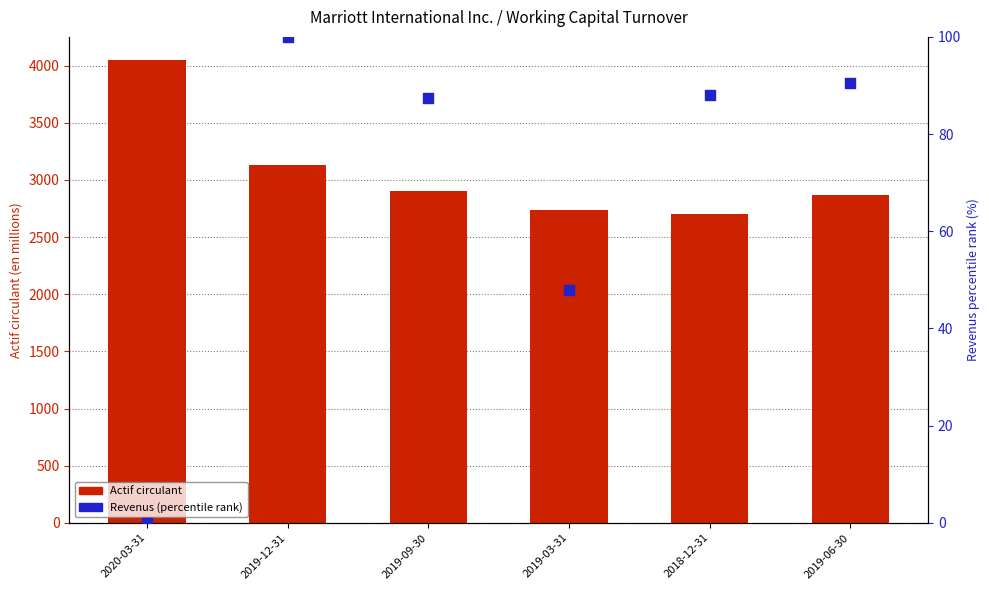

Is the value of Actif circulant at 2019-12-31 greater than the value of Revenus (% rank within sample) at 2019-06-30?

Yes